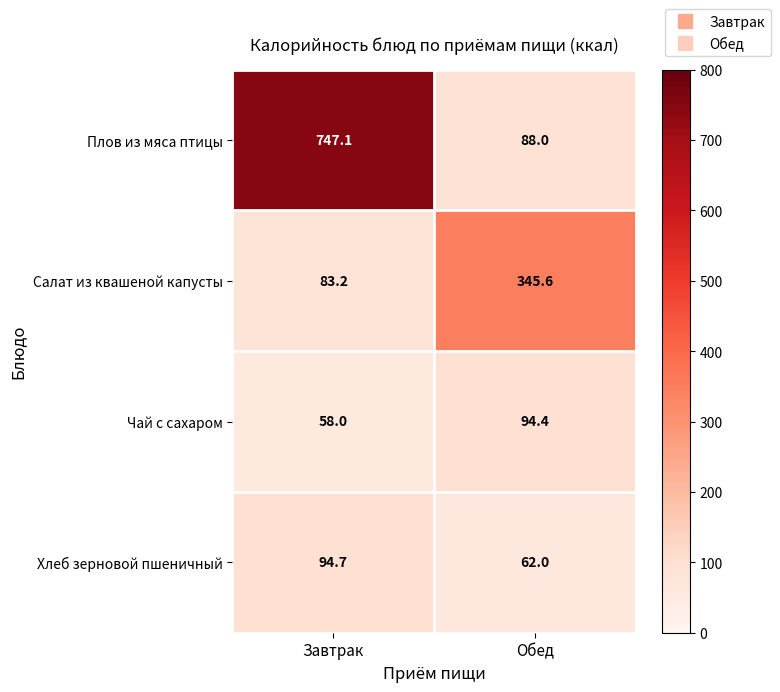

Reading left to right, what are all the values shown in this chart?

Плов из мяса птицы: 747.1	88.0
Салат из квашеной капусты: 83.2	345.6
Чай с сахаром: 58.0	94.4
Хлеб зерновой пшеничный: 94.7	62.0